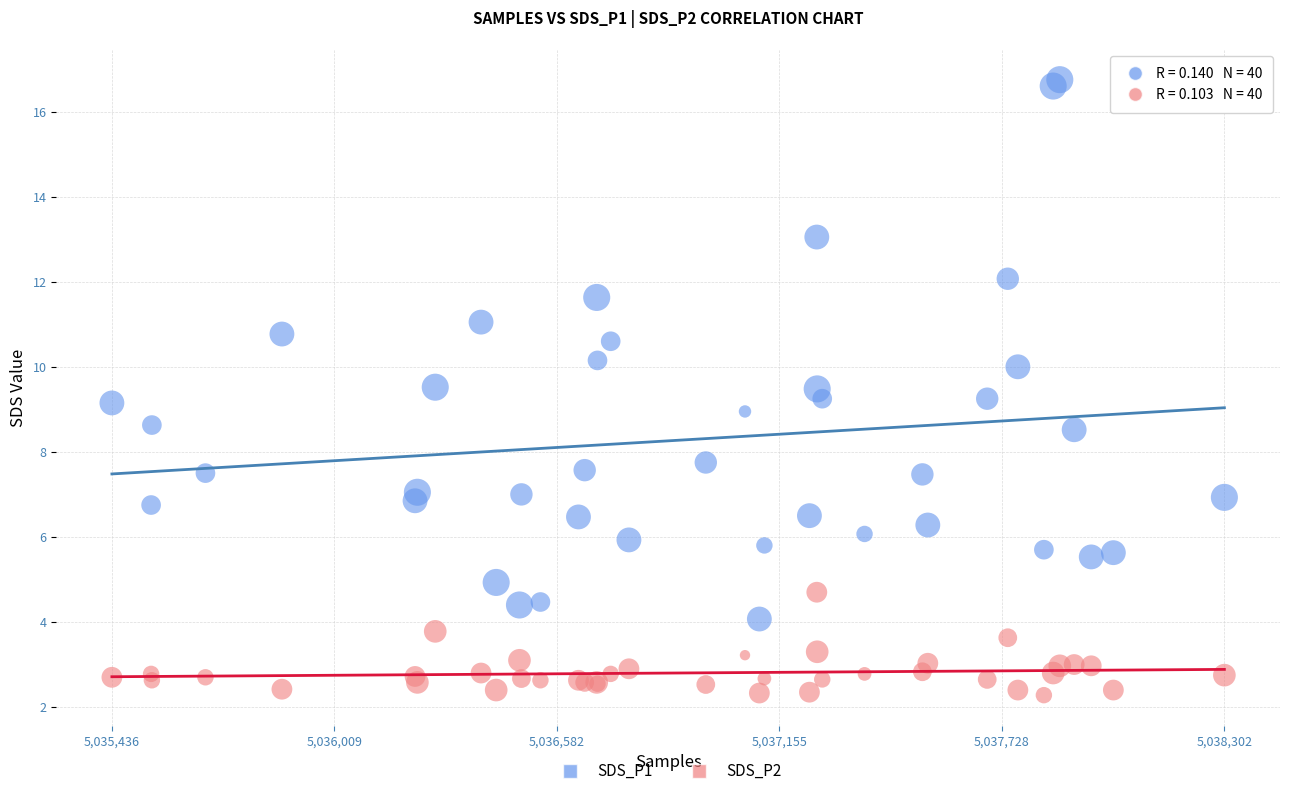

Which series reaches the maximum Y coordinate?

SDS_P1